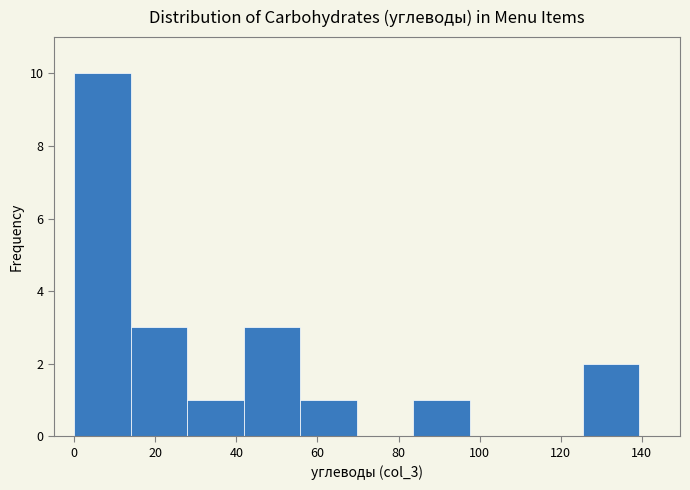

Reading left to right, list every bar in this chart as the range it spans on the x-axis followed by its height. Neither the bar edges nor the heights are printed on the chart, so give them approximately, as read against the axes.

0 to 14: 10
14 to 28: 3
28 to 42: 1
42 to 56: 3
56 to 70: 1
70 to 84: 0
84 to 98: 1
98 to 112: 0
112 to 126: 0
126 to 140: 2